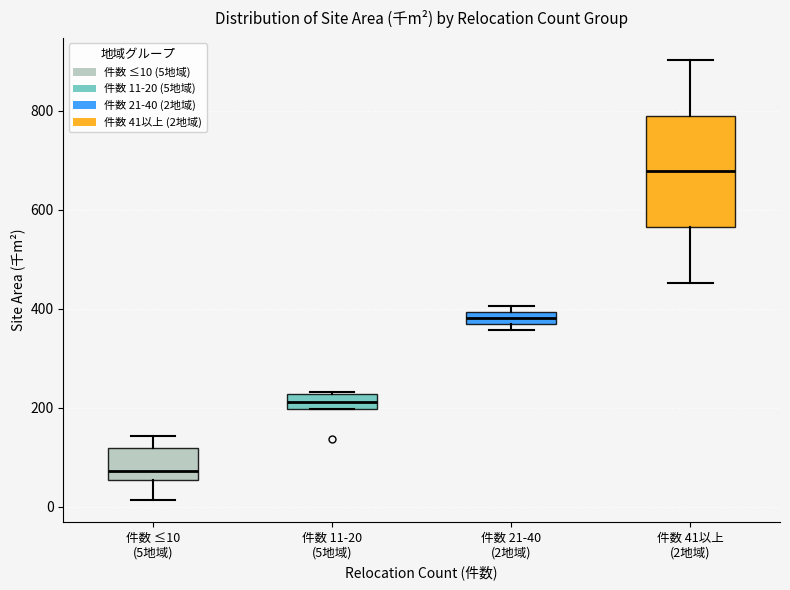

Which box's median line is the lowest?

件数 ≤10 (5地域)